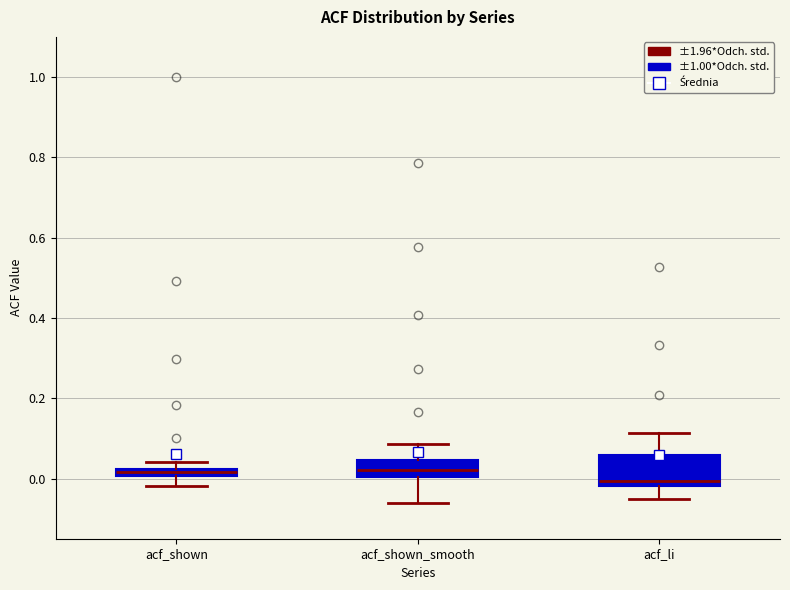

Which box is the tallest, from its lower edge to its upper edge?

acf_li